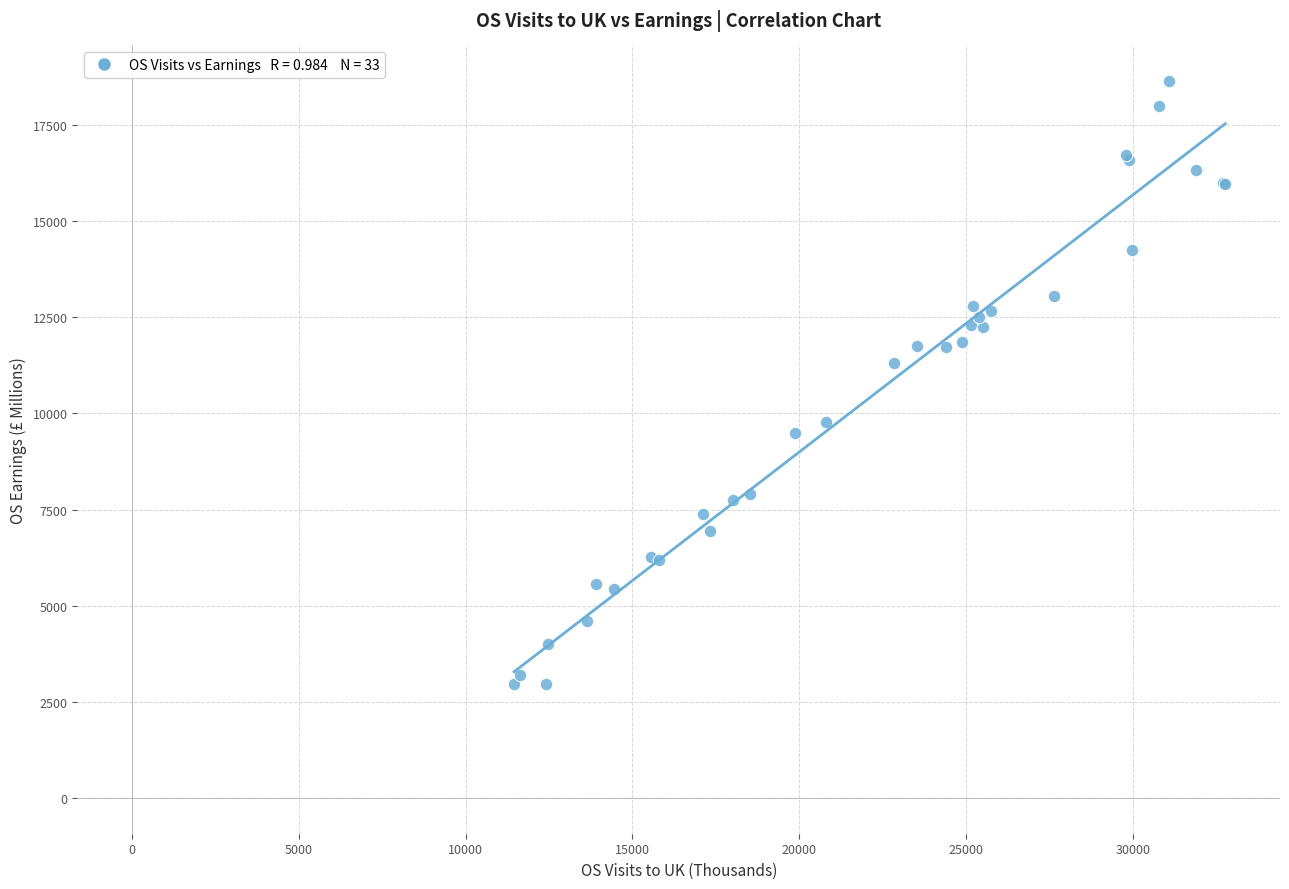

What Y value in the scatter plot is closest to 10800?

11305